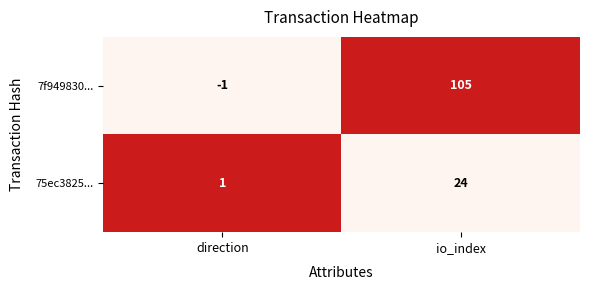

True or false: 75ec3825... has a value of 32 at io_index.

False